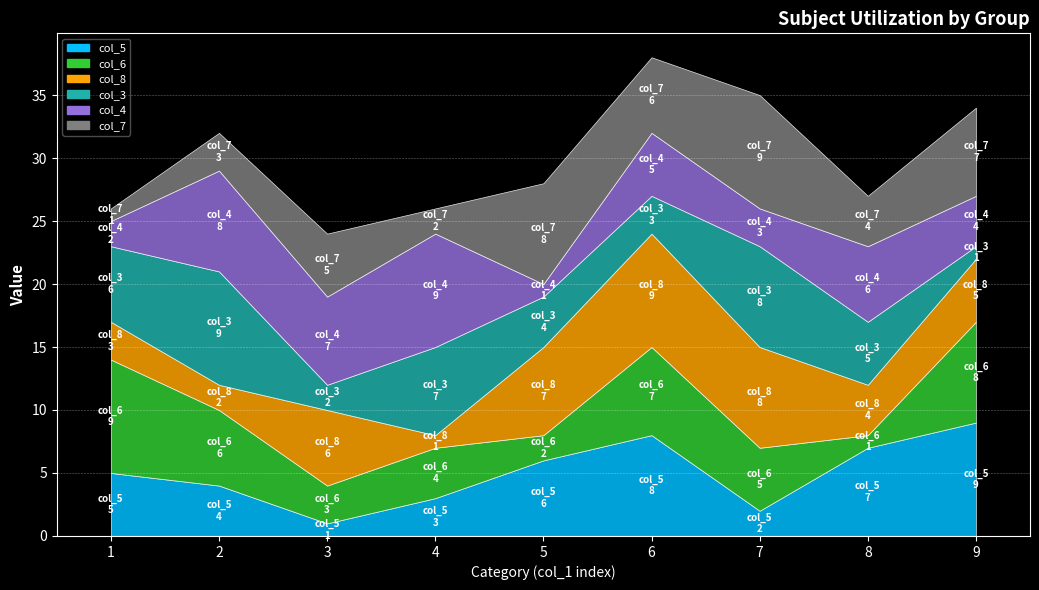

What is the difference between the maximum and minimum values in the col_6 series?

8